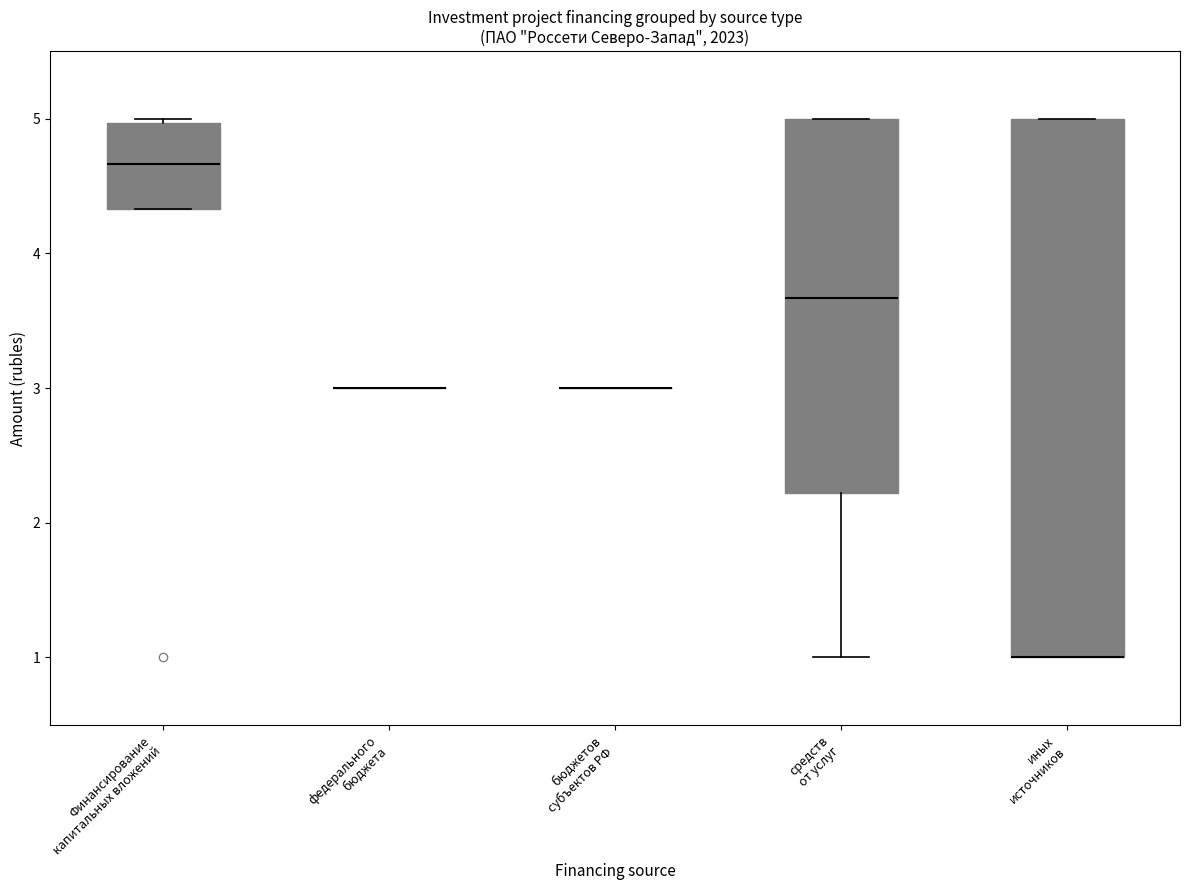

Where does the median line of the box for средств от услуг sit on the y-axis? The values are not printed on the chart, so give them approximately, as read against the axis.

3.7